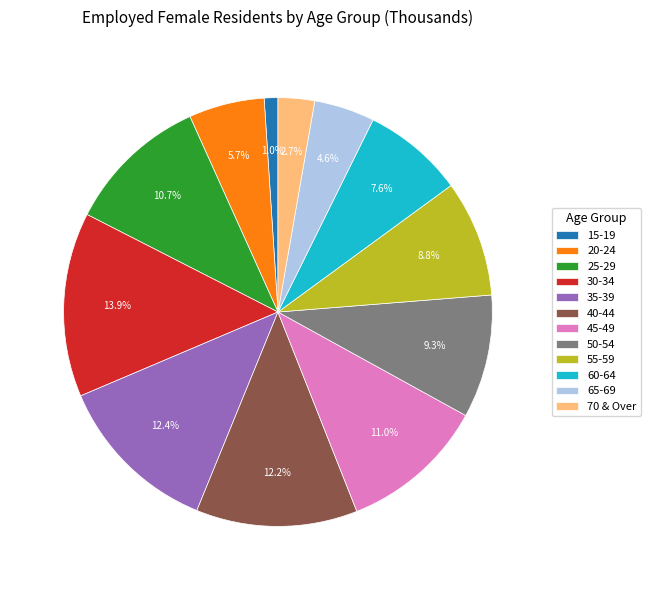

Do 15-19 and 25-29 together represent more than half of the pie?

No